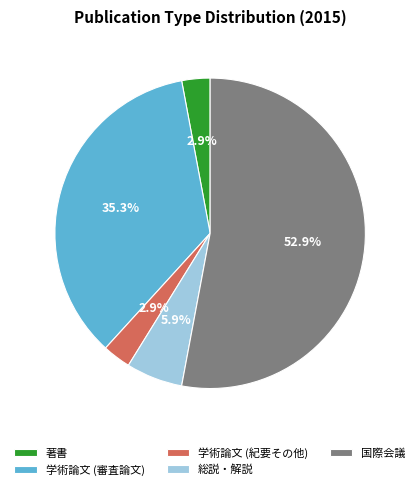

To the nearest percent, what portion does 著書 represent?

3%